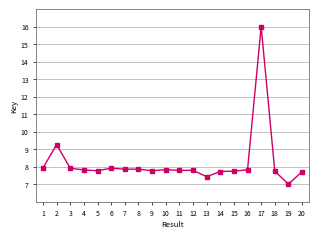

Which label corresponds to the largest value in the chart?

17